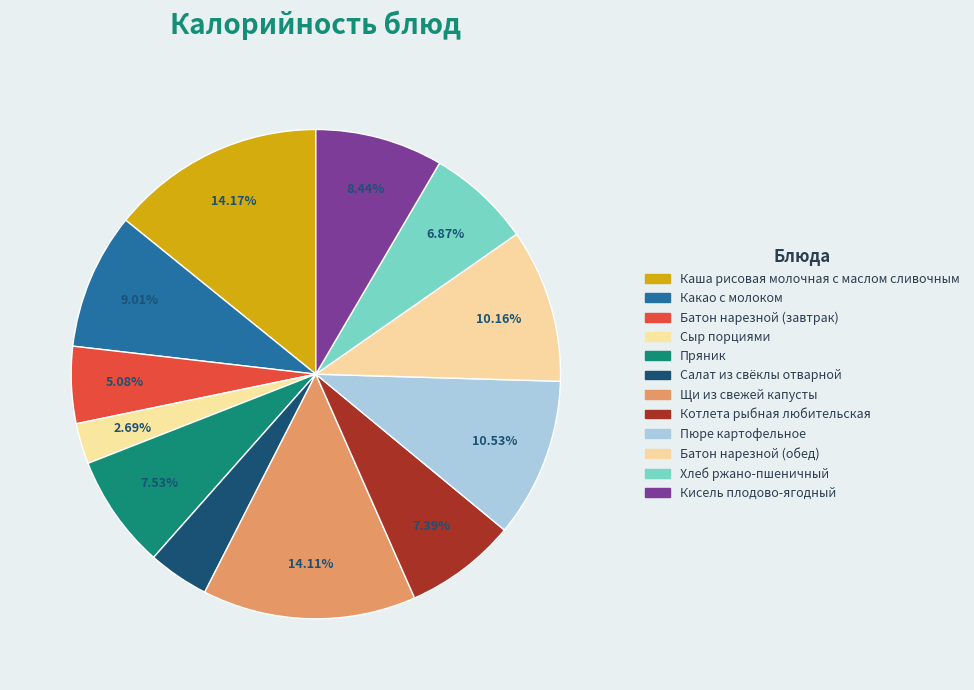

Count the number of slices in the pie.

12